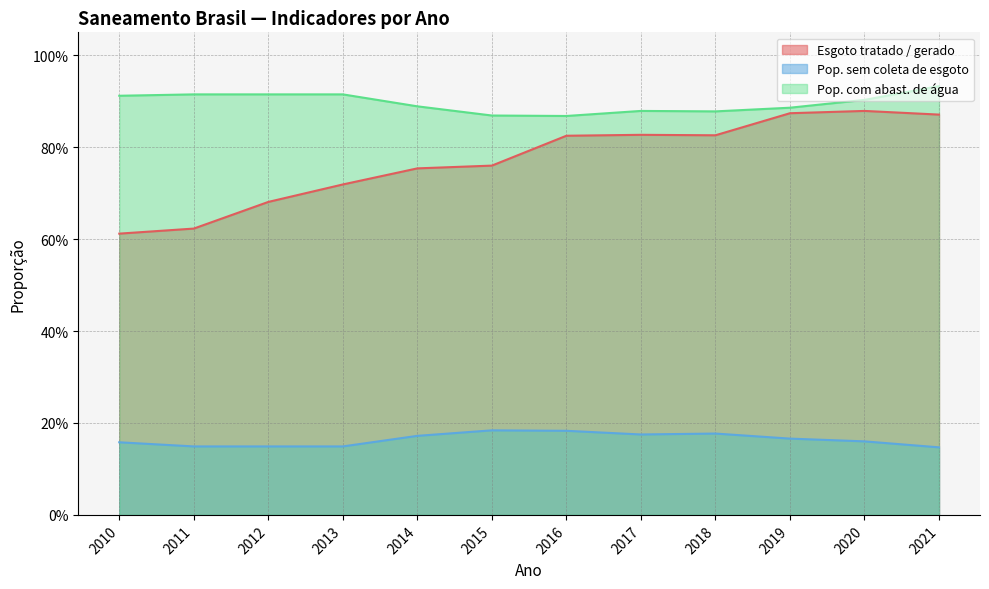

Rank the series at 2014 from highest to lowest value.

Pop. com abast. de água, Esgoto tratado / gerado, Pop. sem coleta de esgoto